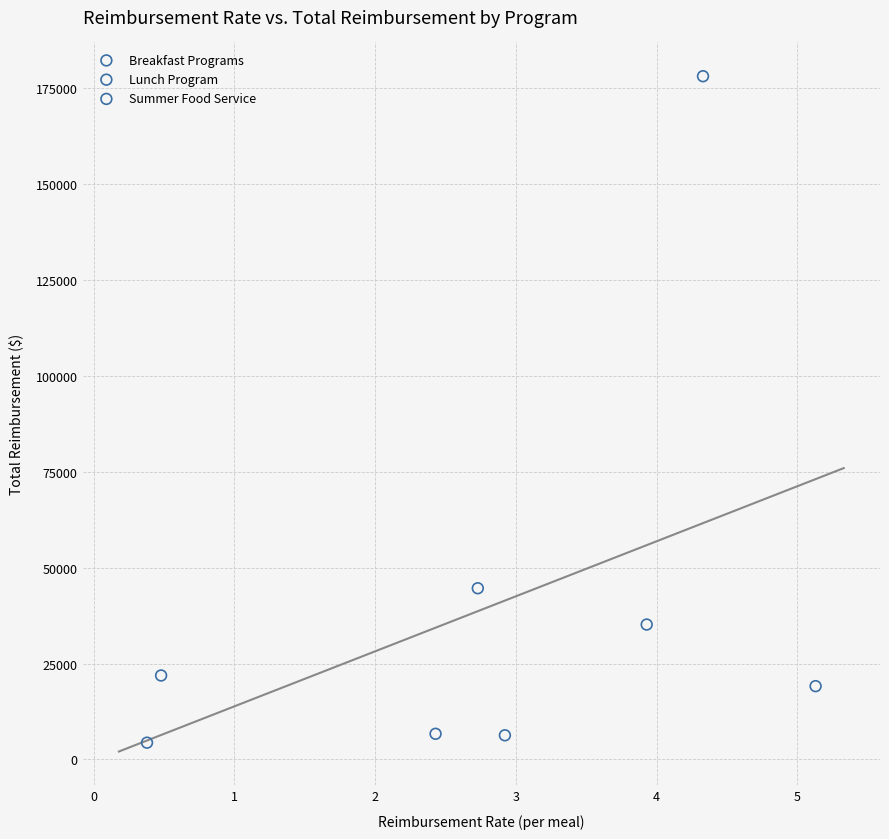

What are all the series names shown in the legend?

Breakfast Programs, Lunch Program, Summer Food Service